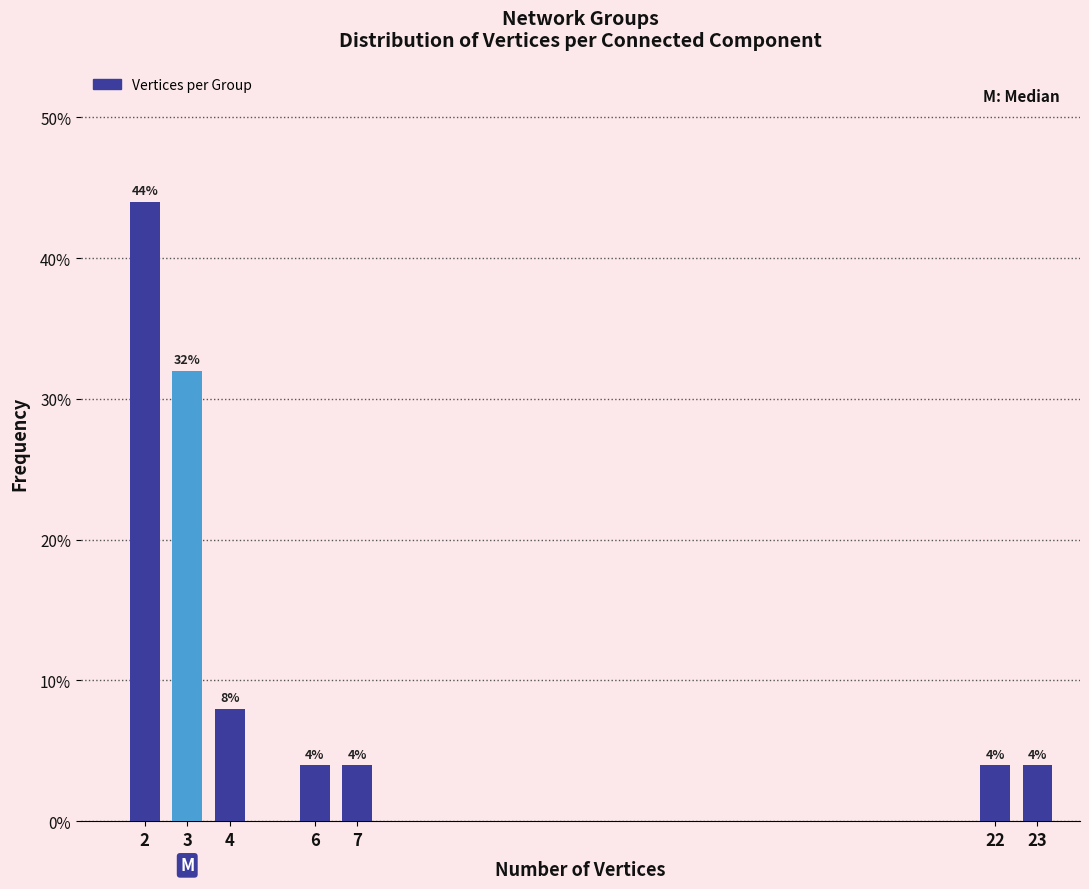

Reading left to right, transcribe all the data shown in this chart.

44	32	8	4	4	4	4